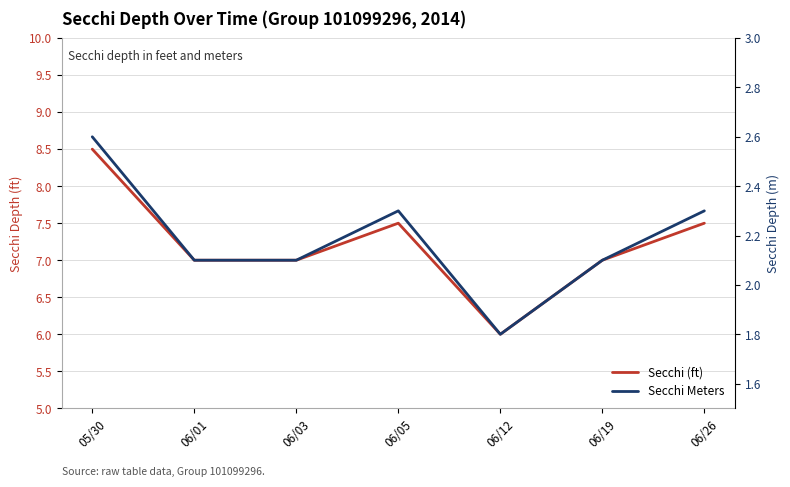

How many distinct data groups are displayed?

2